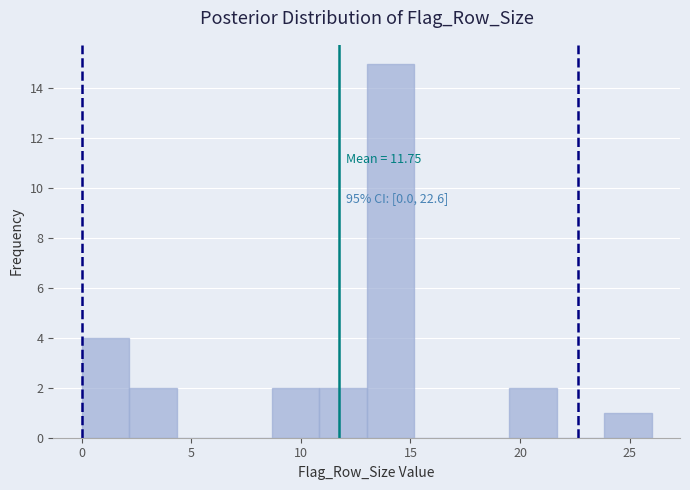

Which range on the x-axis has the tallest bar?

13.0 to 15.0